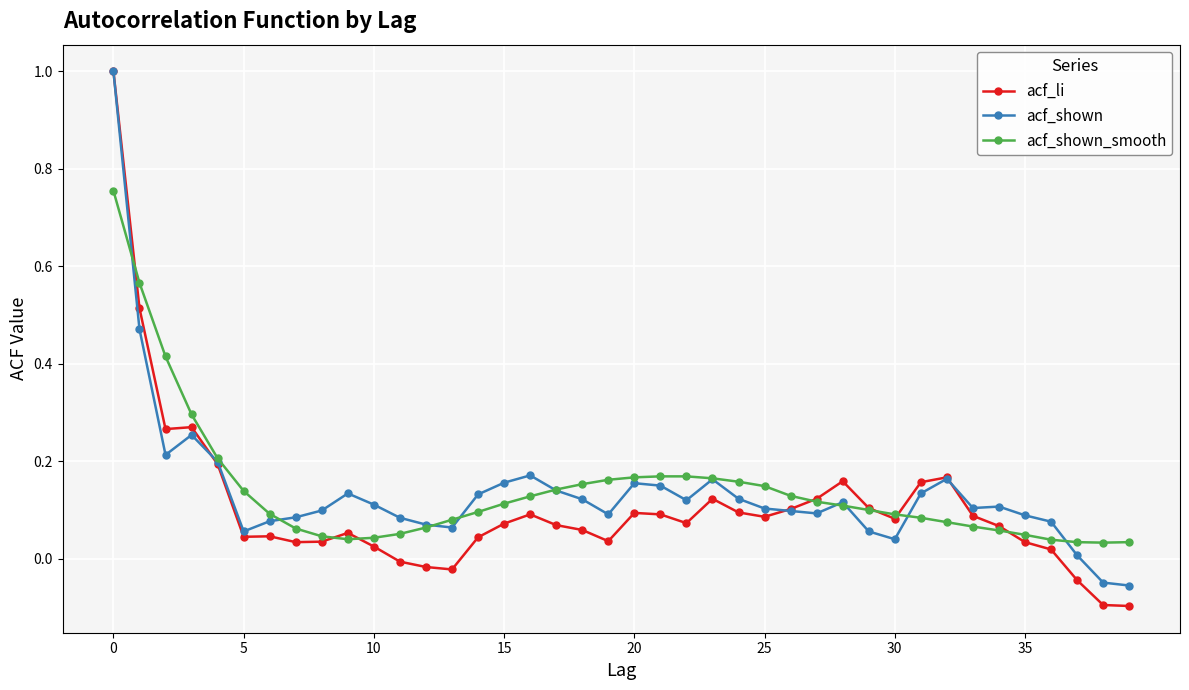

True or false: acf_shown has more than 1 points higher than both neighbors.

True